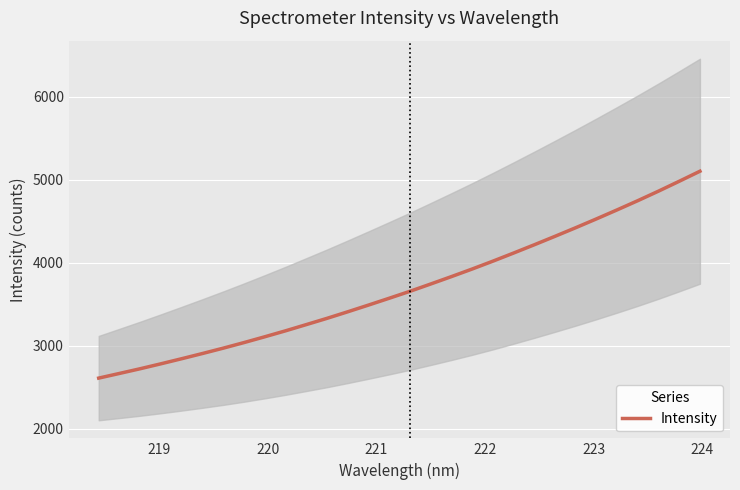

What is the highest value of the Intensity series?

5103.2